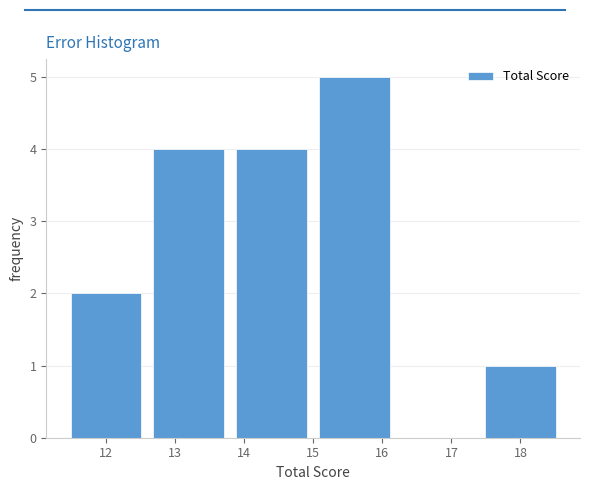

What is the height of the bar covering 11.4 to 12.6 on the x-axis? The values are not printed on the chart, so give them approximately, as read against the axis.

2